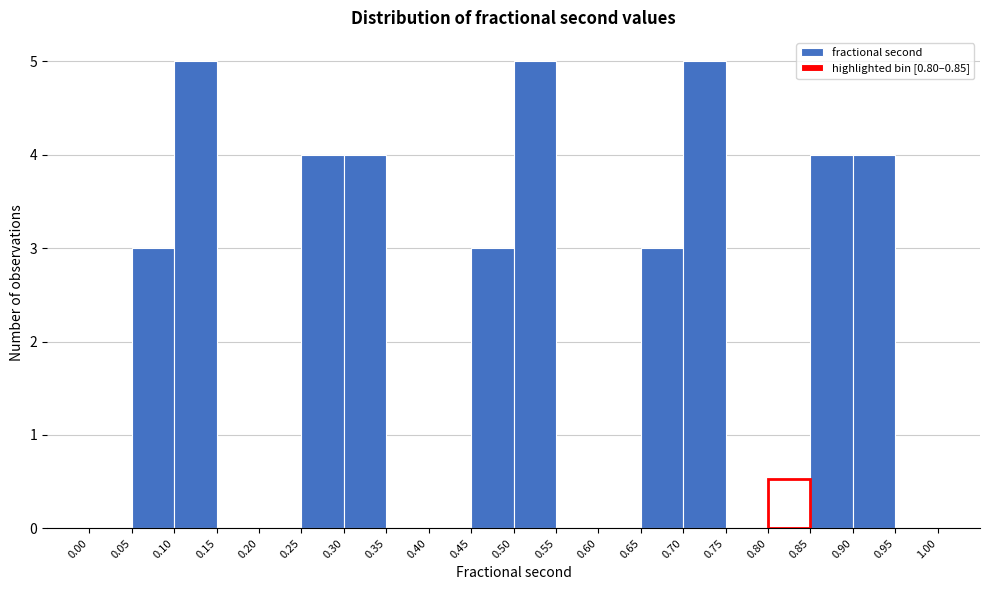

Reading left to right, transcribe this chart: for each bar, give the range it covers on the x-axis and its height. The values are not printed on the chart, so give them approximately, as read against the axis.

0.00 to 0.05: 0
0.05 to 0.10: 3
0.10 to 0.15: 5
0.15 to 0.20: 0
0.20 to 0.25: 0
0.25 to 0.30: 4
0.30 to 0.35: 4
0.35 to 0.40: 0
0.40 to 0.45: 0
0.45 to 0.50: 3
0.50 to 0.55: 5
0.55 to 0.60: 0
0.60 to 0.65: 0
0.65 to 0.70: 3
0.70 to 0.75: 5
0.75 to 0.80: 0
0.80 to 0.85: 0
0.85 to 0.90: 4
0.90 to 0.95: 4
0.95 to 1.00: 0